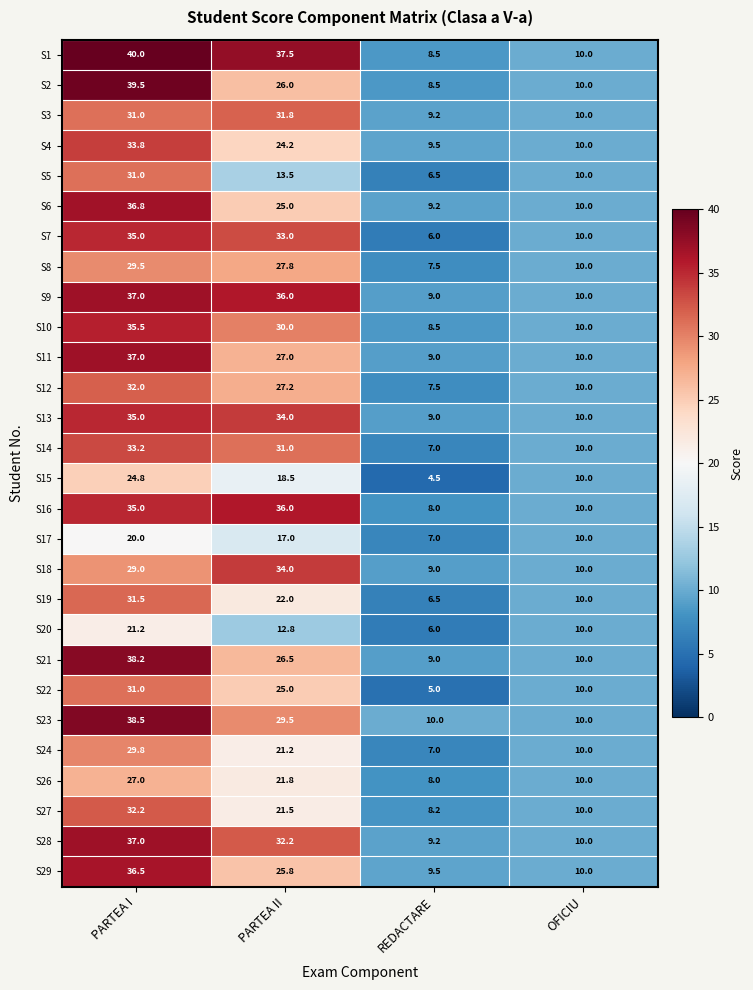

At which label is S22 closest to 18?

PARTEA II